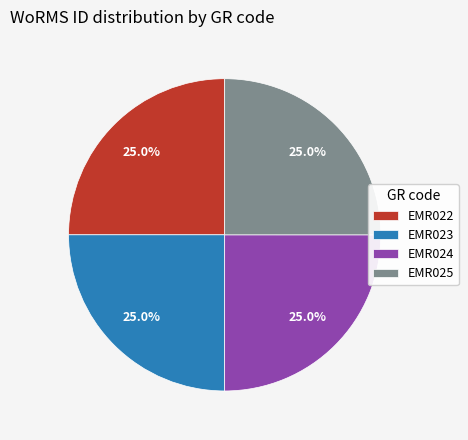

What is the ratio of the value at EMR024 to the value at EMR025?

1.0